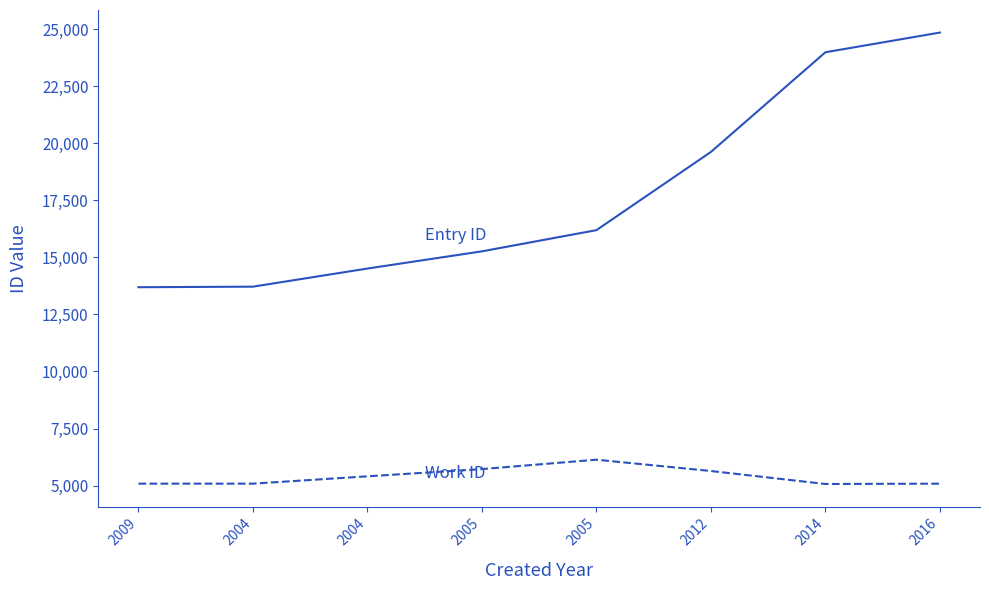

At which category is the sum across all series the highest?

2016